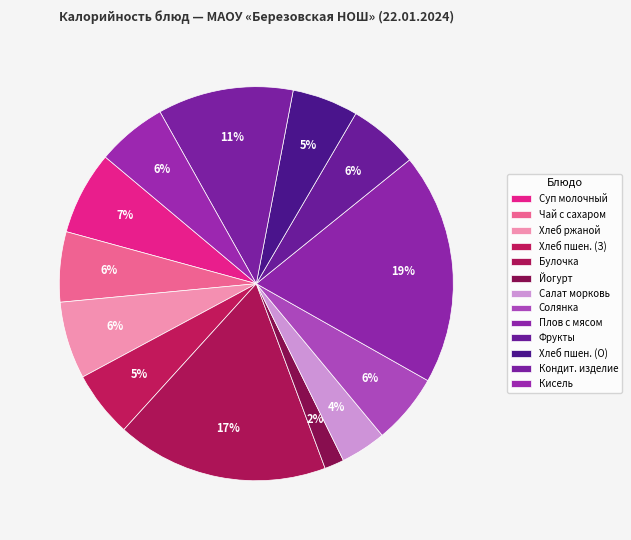

How many segments does this pie chart have?

13